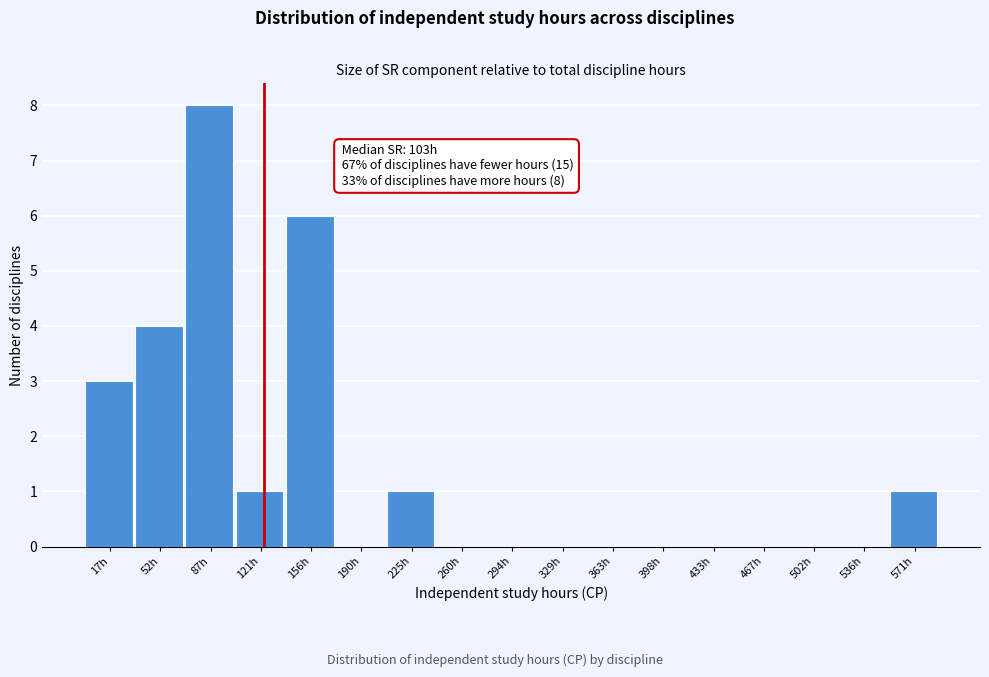

Reading left to right, what are all the values shown in this chart?

17h=3	52h=4	87h=8	121h=1	156h=6	190h=0	225h=1	260h=0	294h=0	329h=0	363h=0	398h=0	433h=0	467h=0	502h=0	536h=0	571h=1